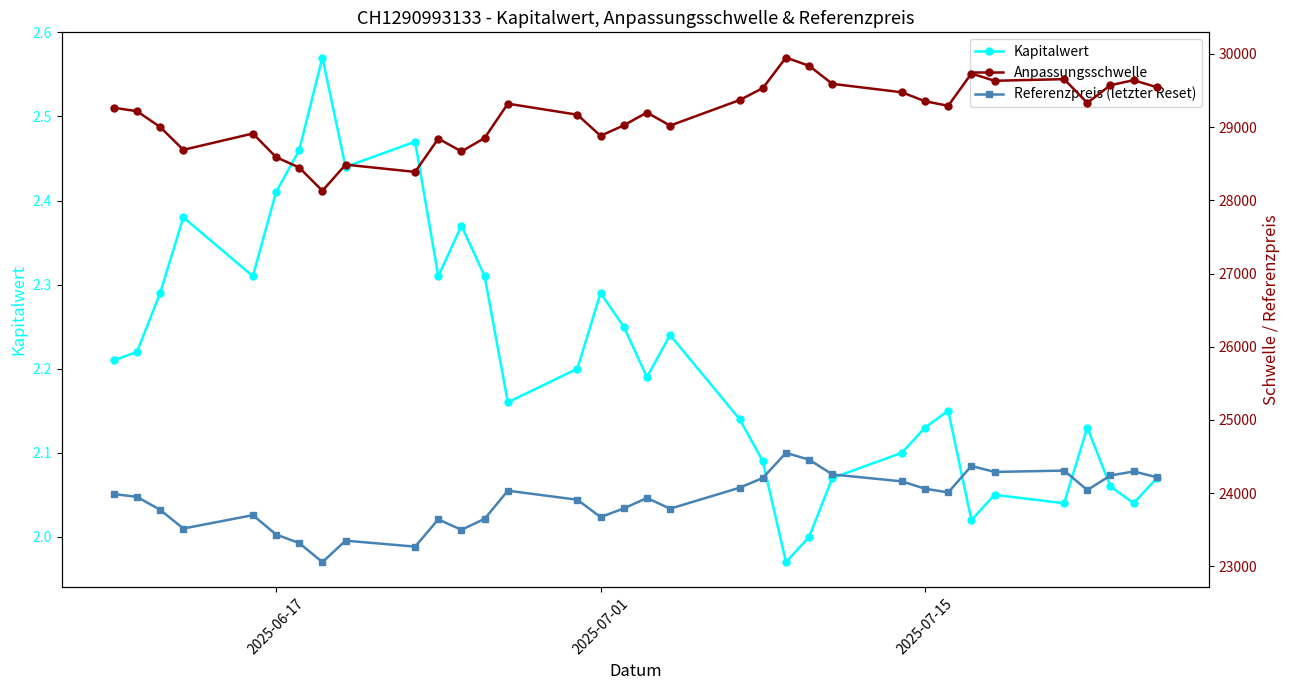

What is the sum of all Referenzpreis (letzter Reset) values?

812806.6